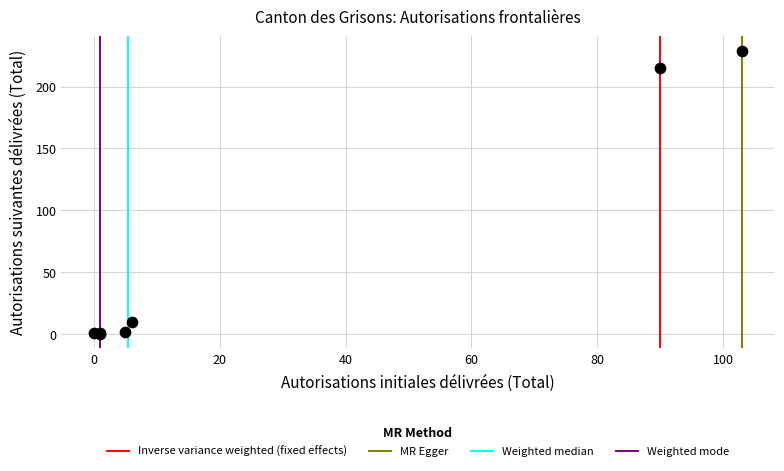

What Y value in the scatter plot is closest to 114?

215